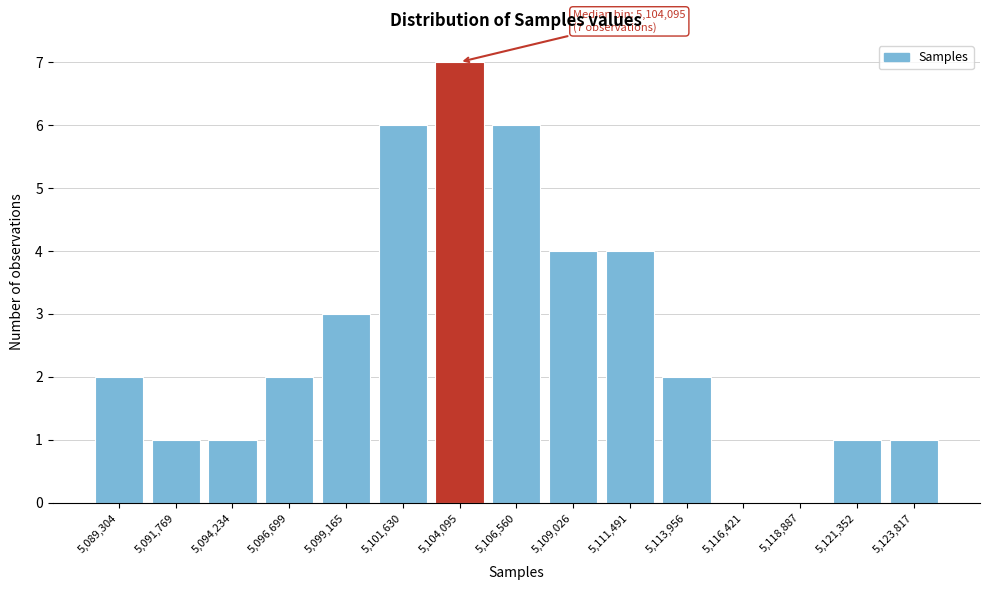

Reading left to right, extract all data points from this chart.

5,089,304=2	5,091,769=1	5,094,234=1	5,096,699=2	5,099,165=3	5,101,630=6	5,104,095=7	5,106,560=6	5,109,026=4	5,111,491=4	5,113,956=2	5,116,421=0	5,118,887=0	5,121,352=1	5,123,817=1